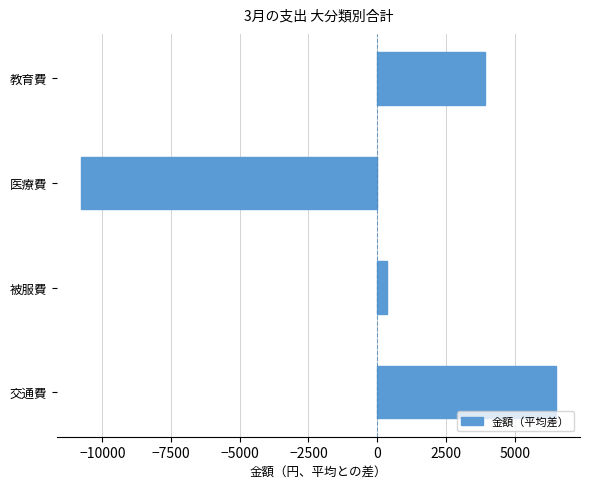

How many data points does each series have?

4